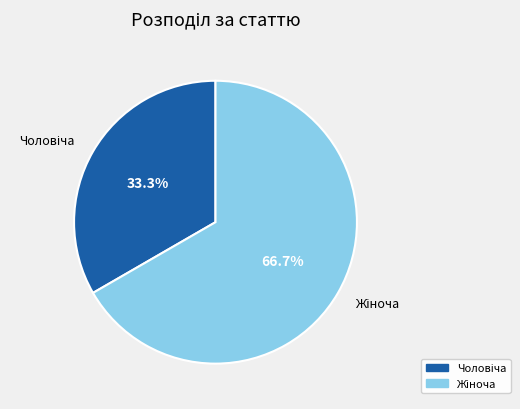

To the nearest percent, what is the average slice percentage?

50%